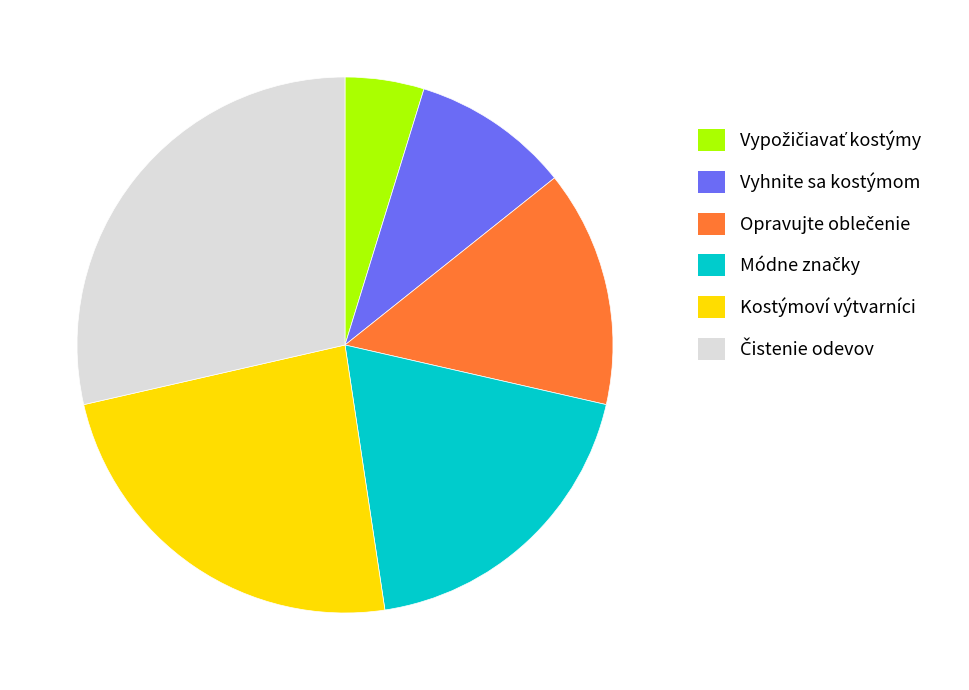

Is there a majority slice in this chart?

No